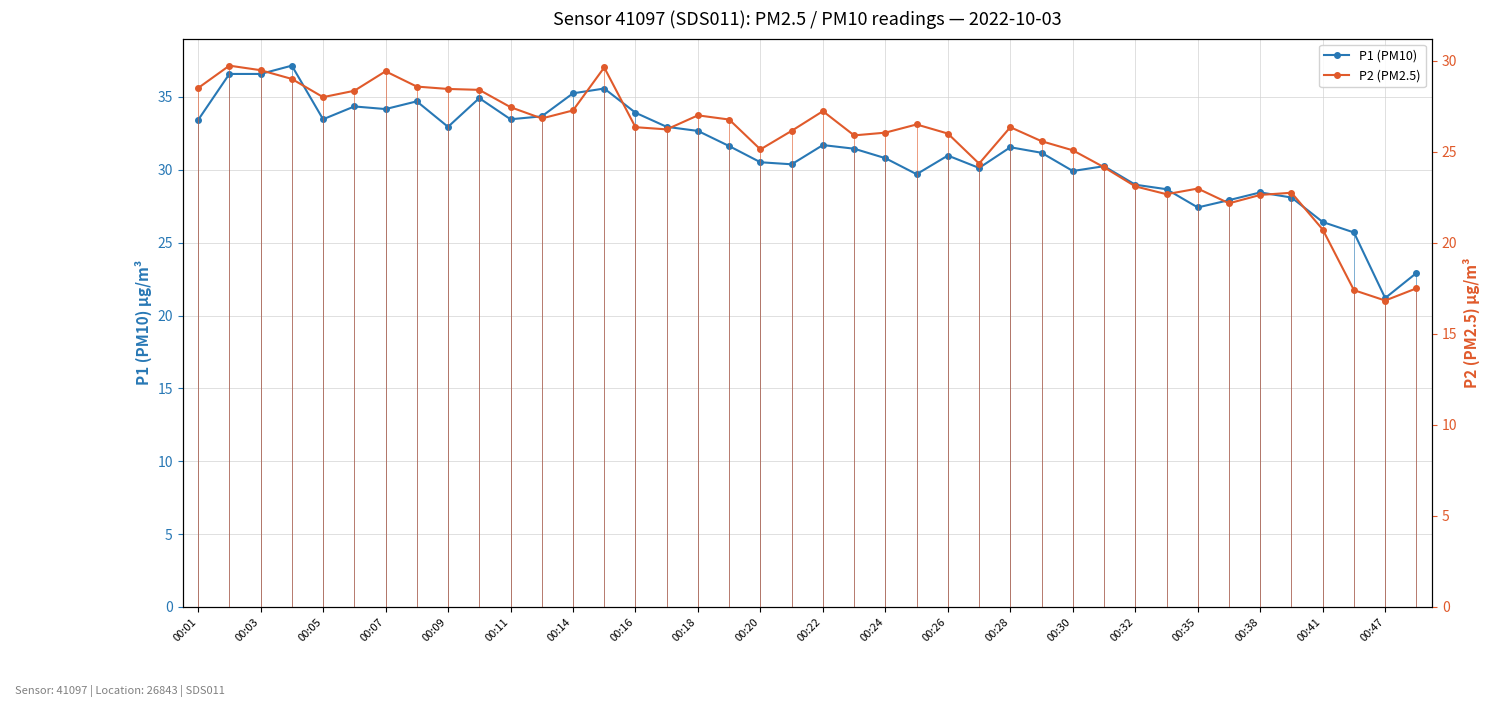

Reading left to right, list all the values displayed in this chart.

P1 (PM10): 33.4	36.6	36.6	37.1	33.5	34.4	34.2	34.7	33.0	34.9	33.5	33.7	35.2	35.6	33.9	33.0	32.7	31.6	30.5	30.4	31.7	31.4	30.8	29.7	31.0	30.1	31.6	31.2	29.9	30.2	29.0	28.7	27.4	27.9	28.4	28.1	26.4	25.7	21.2	22.9
P2 (PM2.5): 28.5	29.7	29.5	29.0	28.0	28.4	29.4	28.6	28.4	28.4	27.4	26.8	27.3	29.6	26.4	26.2	27.0	26.8	25.1	26.1	27.2	25.9	26.1	26.5	26.0	24.4	26.4	25.6	25.1	24.1	23.1	22.7	23.0	22.2	22.6	22.8	20.7	17.4	16.8	17.5